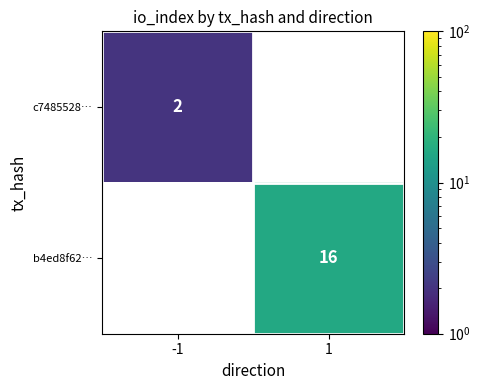

True or false: b4ed8f62… has a value of 16 at 1.

True